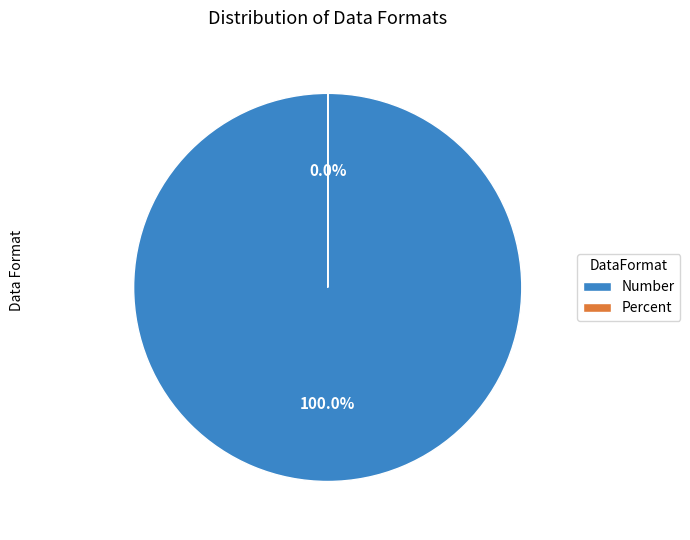

Count the number of slices in the pie.

2